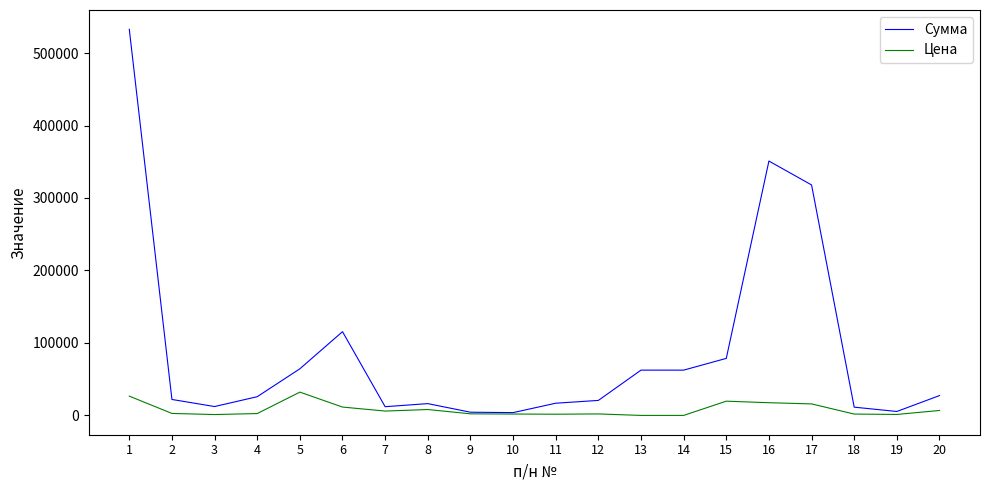

Is the value of Цена at 5 greater than the value of Сумма at 7?

Yes